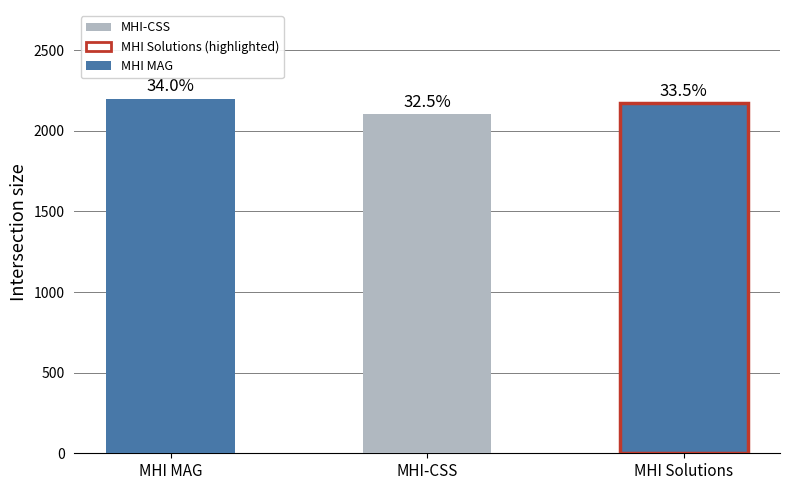

What is the sum of all values?

6476